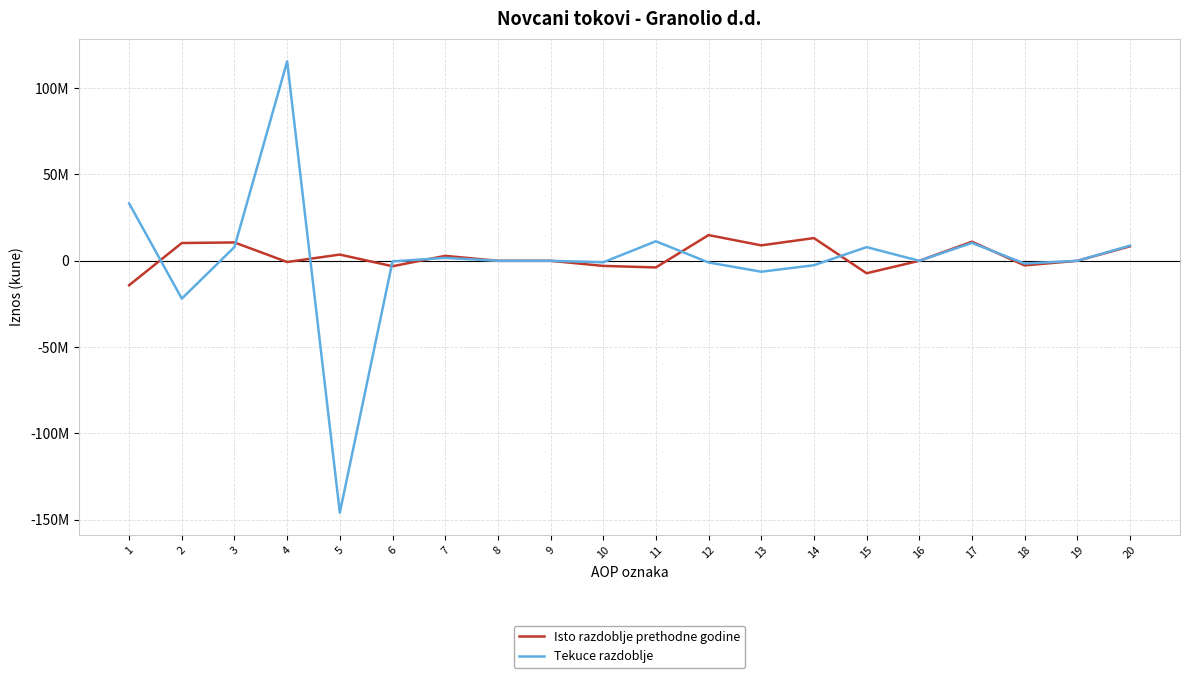

In Tekuce razdoblje, how many points are higher than both neighbors (excluding endpoints)?

6